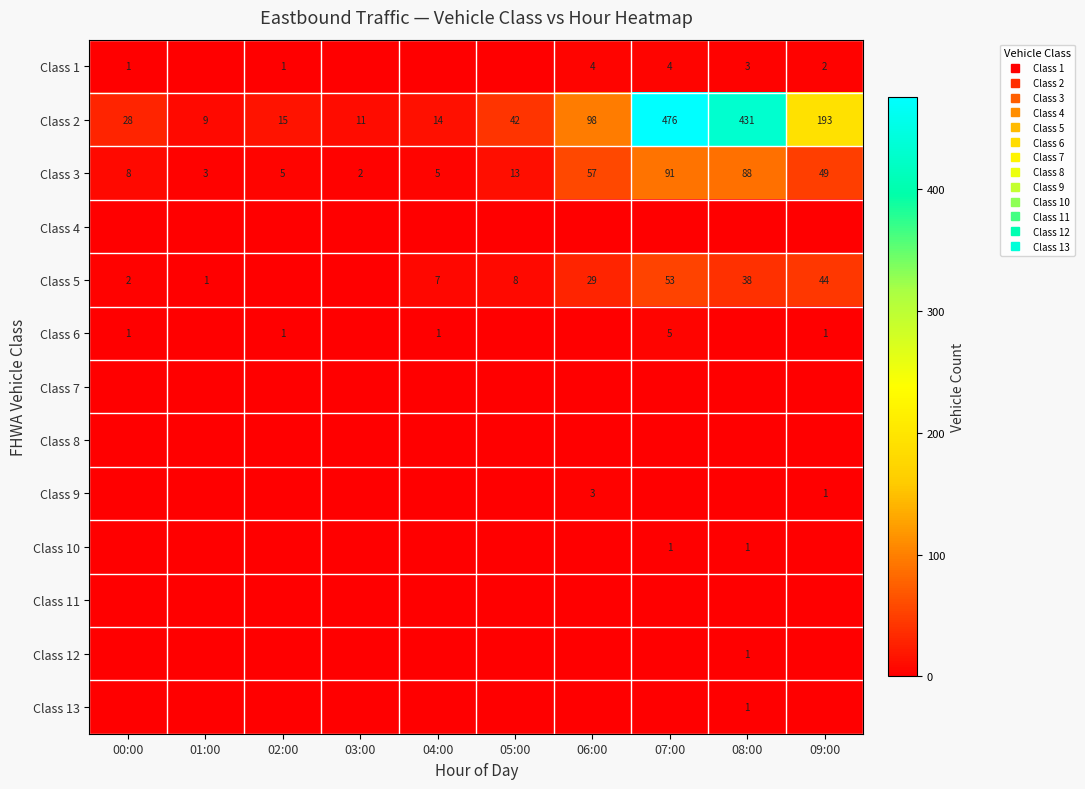

What is the sum of all Class 9 values?

4